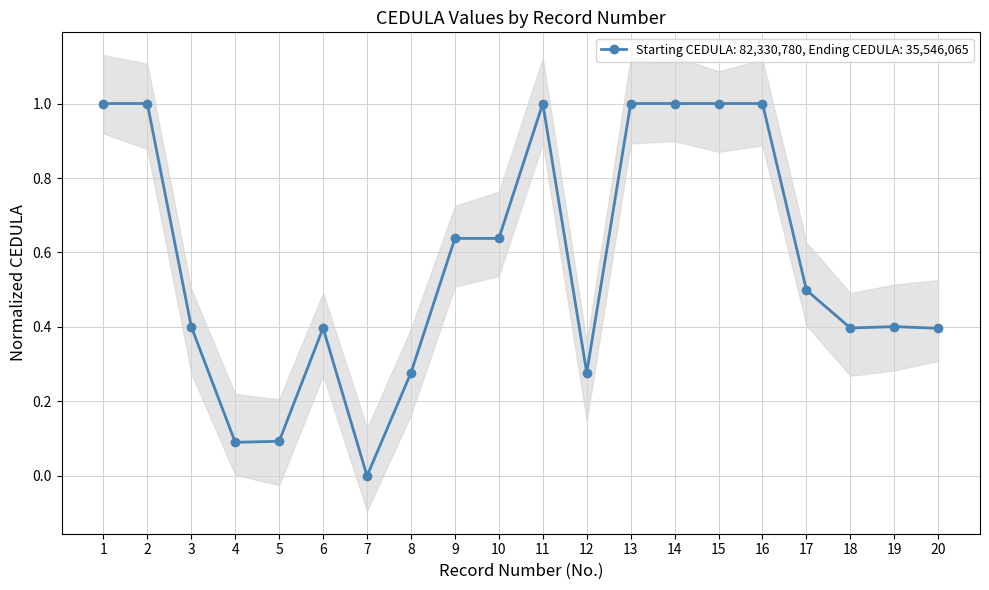

List the labels in order of value, smallest first.

7, 4, 5, 8, 12, 20, 18, 6, 19, 3, 17, 10, 9, 2, 16, 14, 15, 13, 1, 11